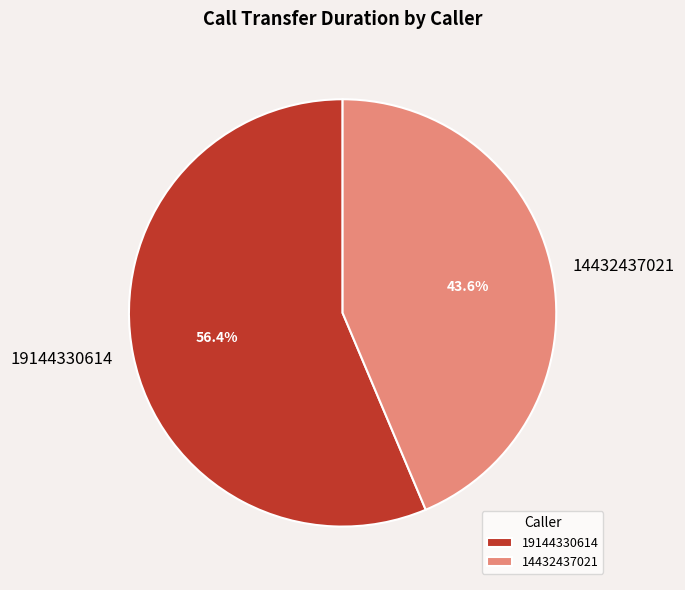

Is there any slice that represents more than half of the pie?

Yes